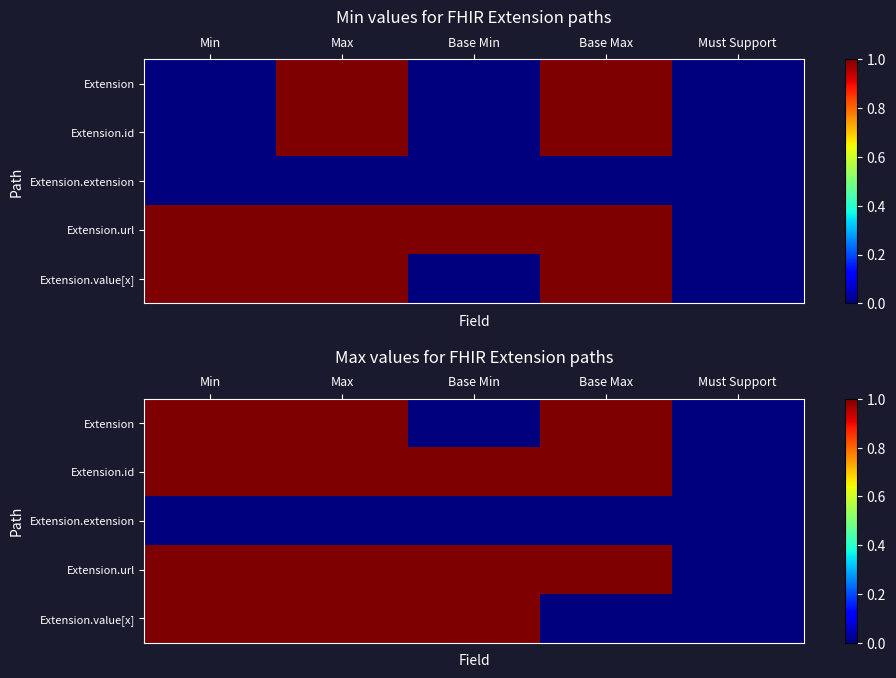

True or false: Extension has a value of 0 at Min.

False